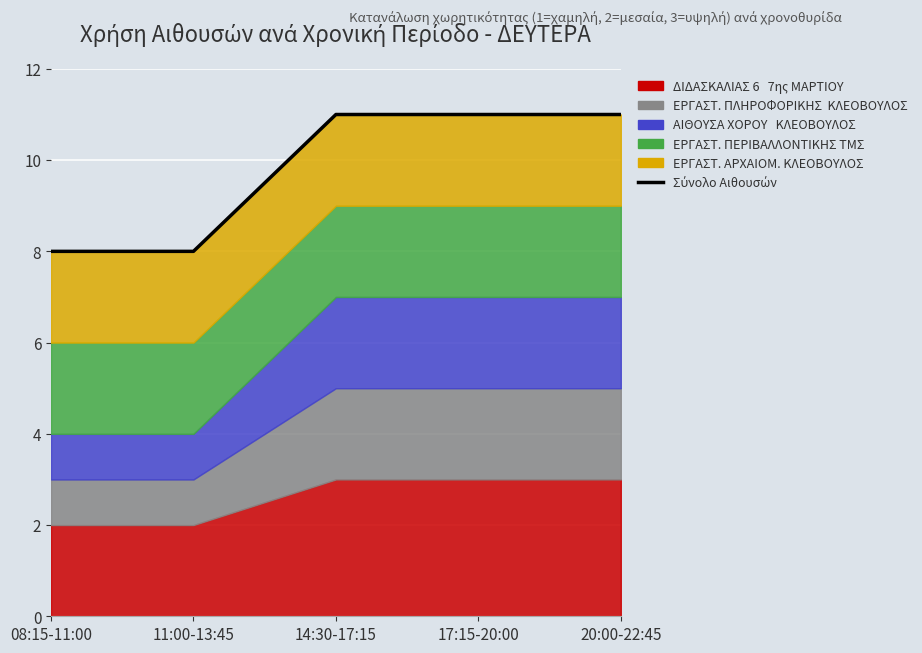

What is the label of the 2nd point from the left?

11:00-13:45